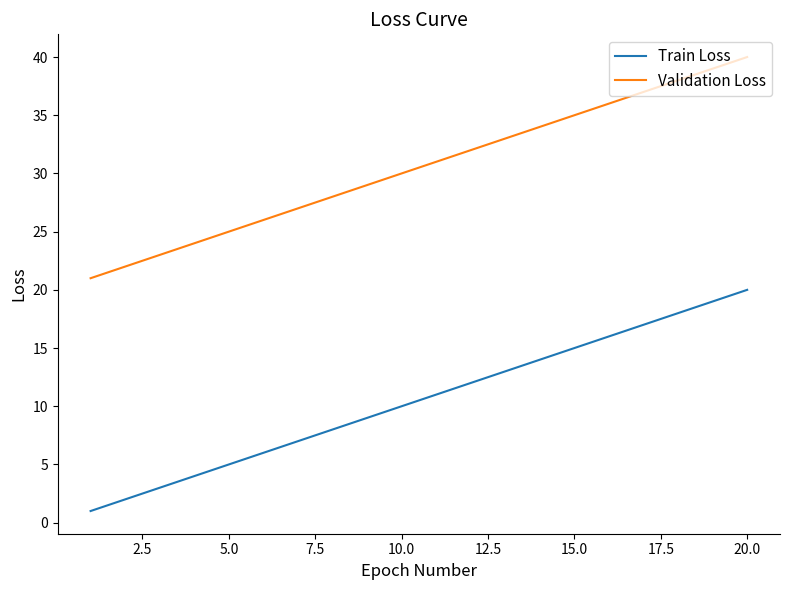

Rank the series by their maximum value, from lowest to highest.

Train Loss, Validation Loss